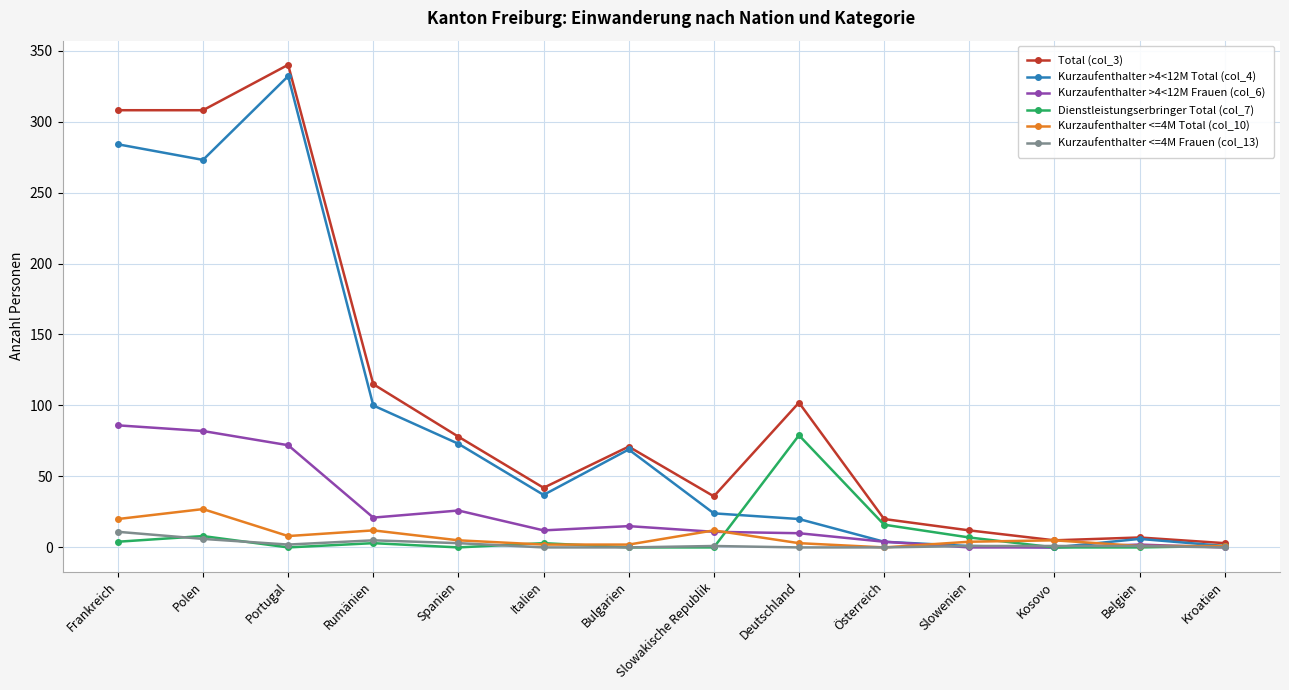

What are all the series names shown in the legend?

Total (col_3), Kurzaufenthalter >4<12M Total (col_4), Kurzaufenthalter >4<12M Frauen (col_6), Dienstleistungserbringer Total (col_7), Kurzaufenthalter <=4M Total (col_10), Kurzaufenthalter <=4M Frauen (col_13)